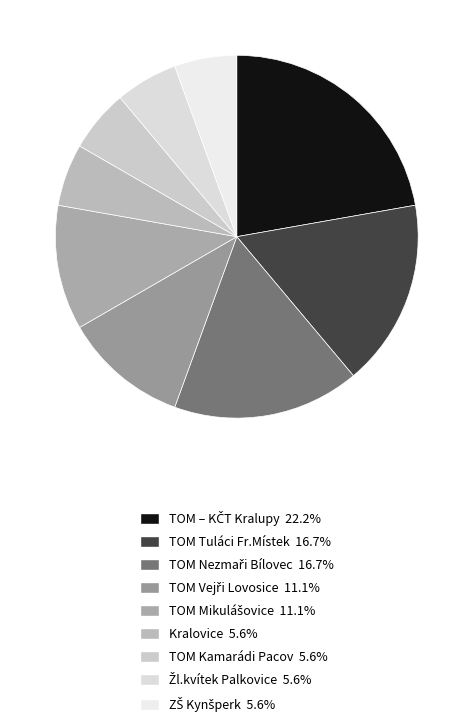

To the nearest percent, what percentage of the pie is Žl.kvítek Palkovice?

6%